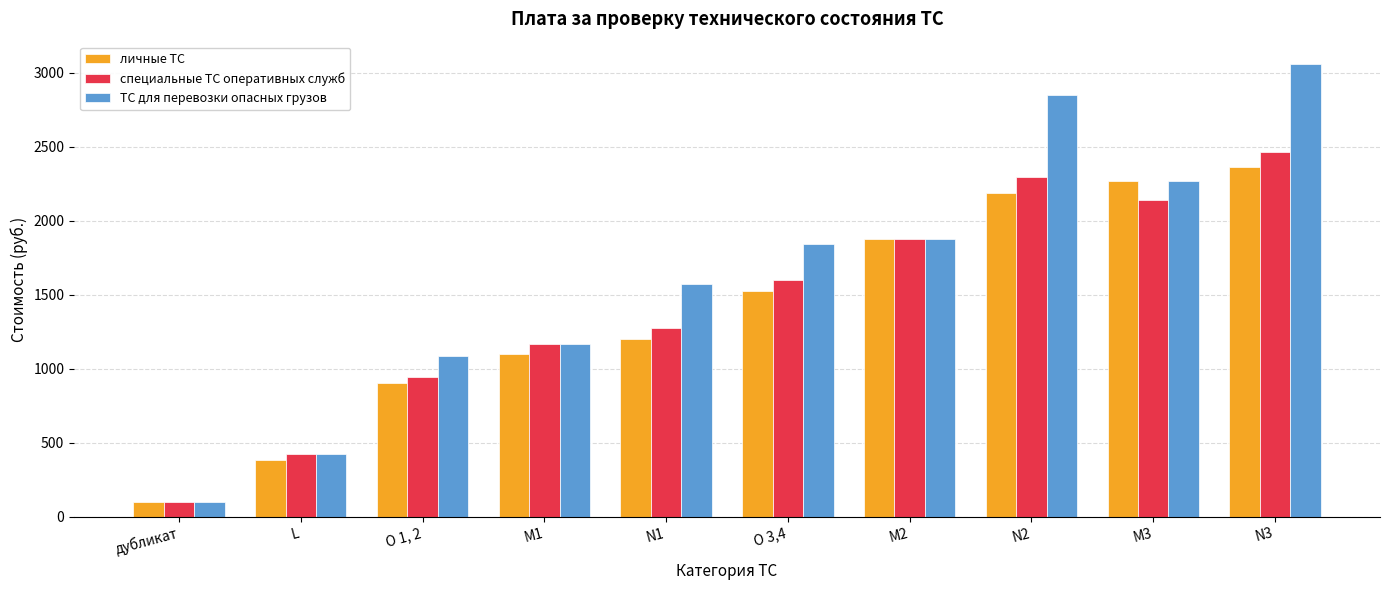

What is the difference between the личные ТС values at M3 and N1?

1069